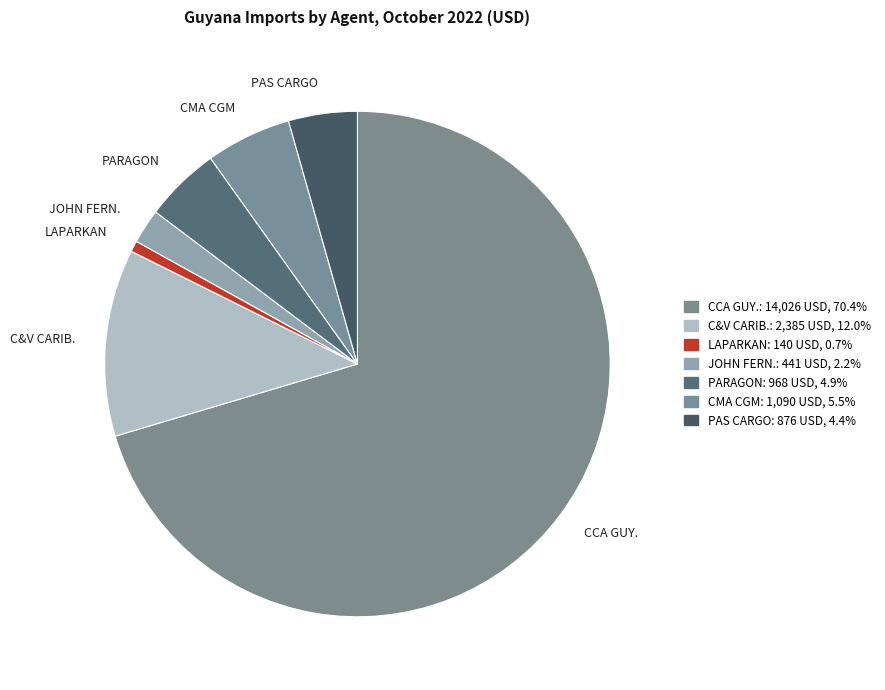

Do PARAGON and C&V CARIB. together represent more than half of the pie?

No